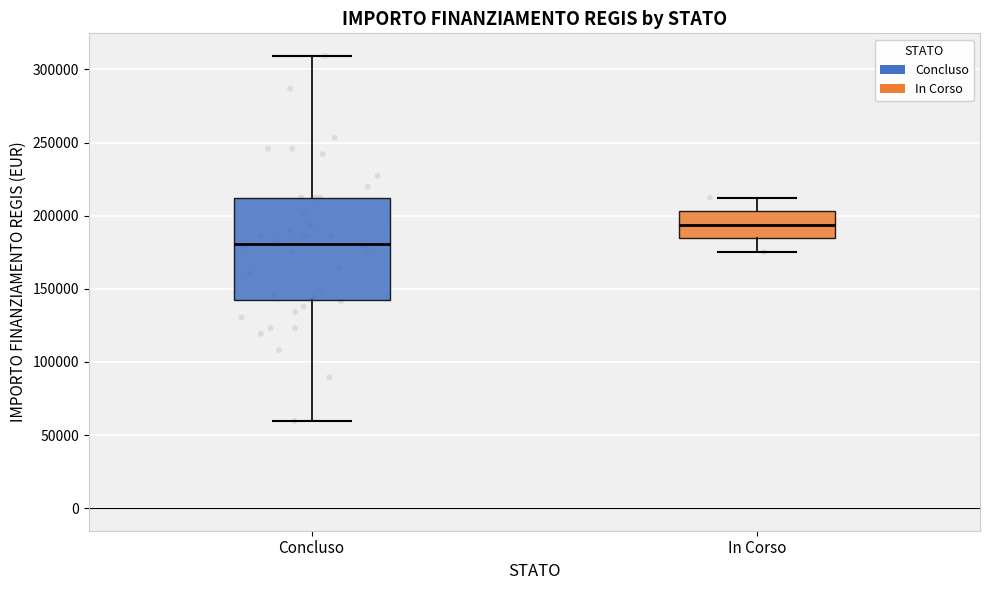

Where does the median line of the box for In Corso sit on the y-axis? The values are not printed on the chart, so give them approximately, as read against the axis.

195000